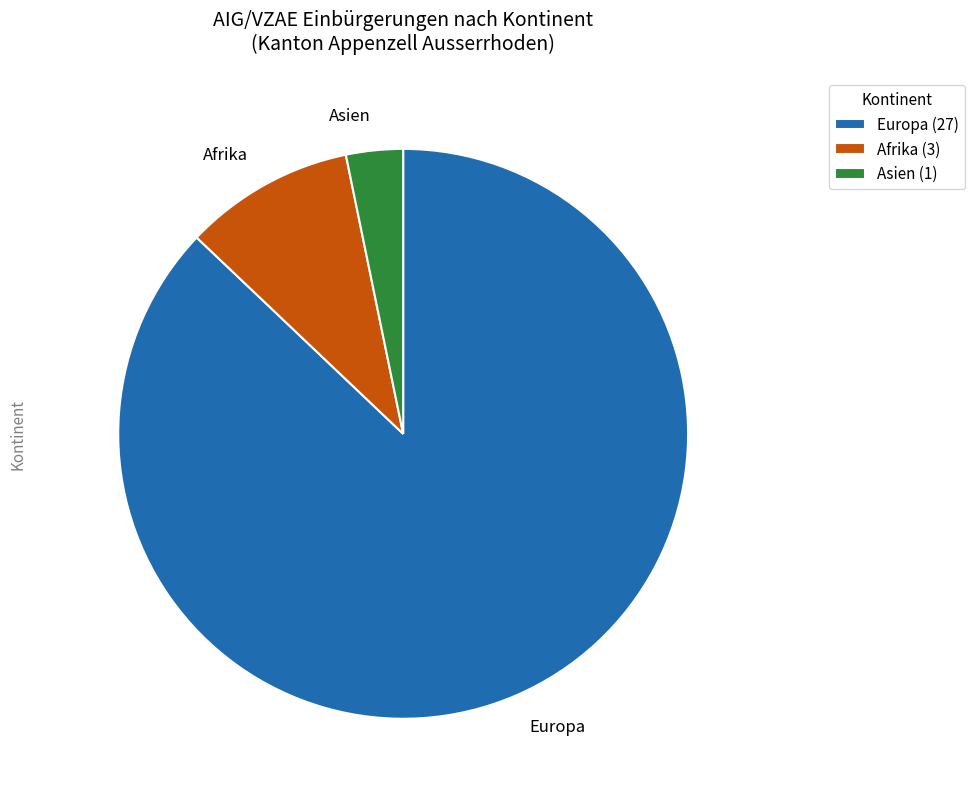

True or false: Europa accounts for 76% of the total.

False